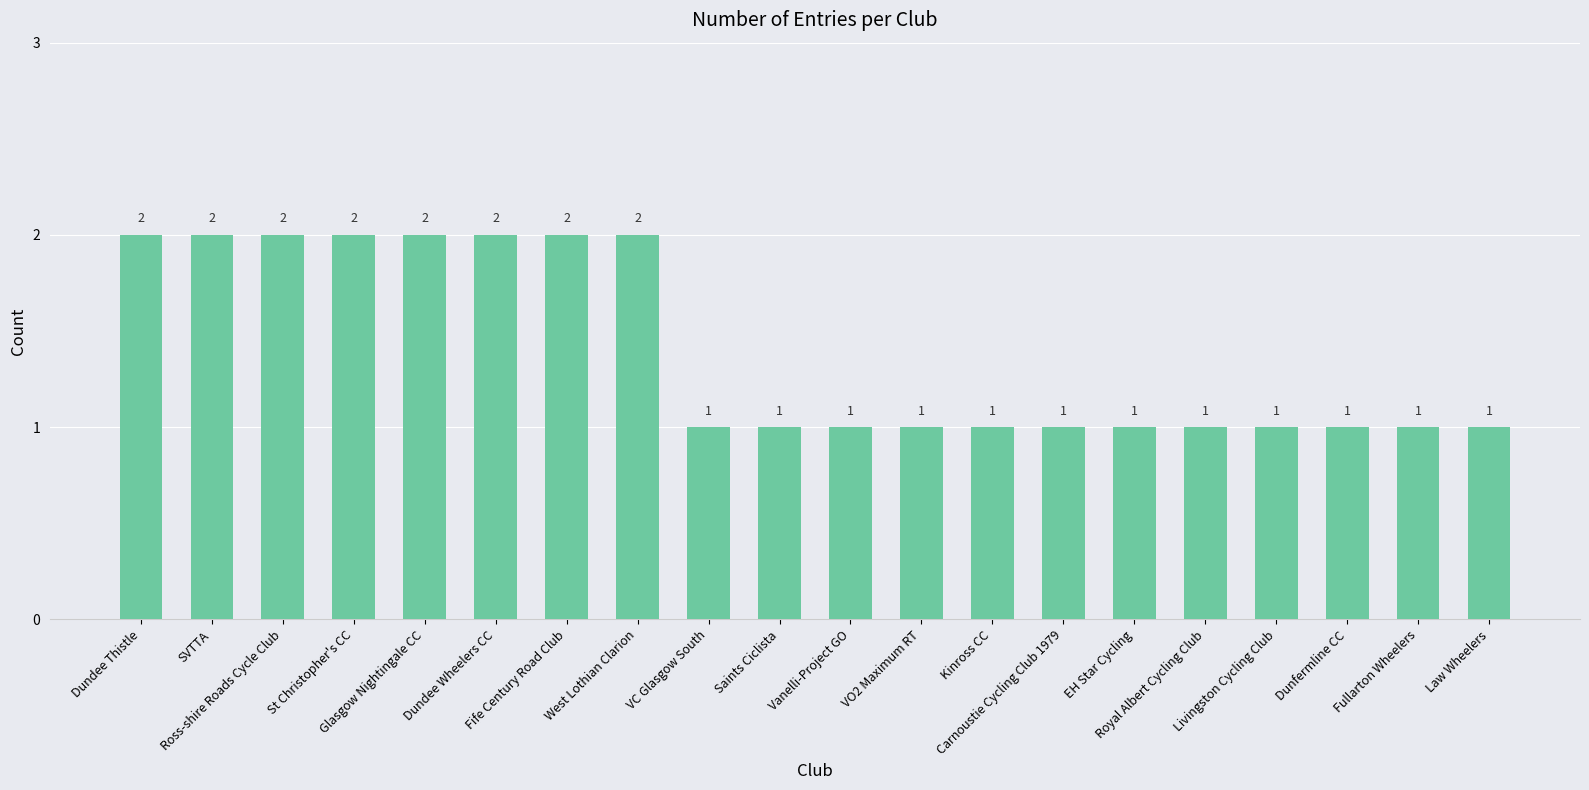

What is the value of the 7th bar from the left?

2